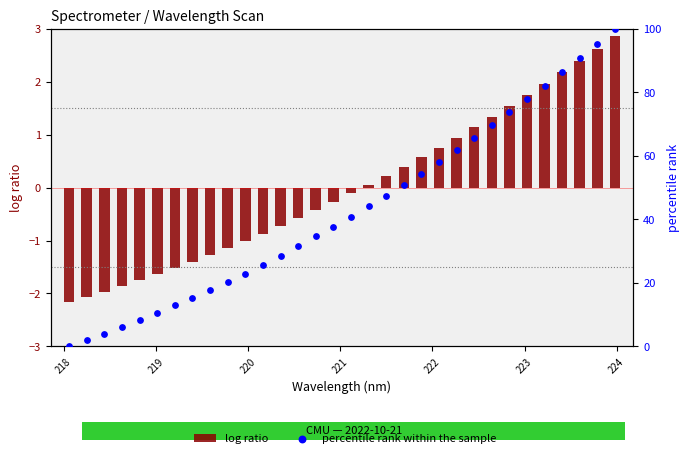

Which series has the largest Y range (max minus min)?

percentile rank within the sample